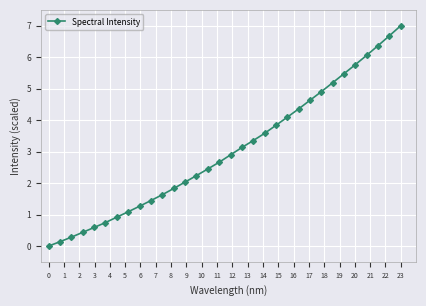

What is the difference between the maximum and minimum values?

7.0